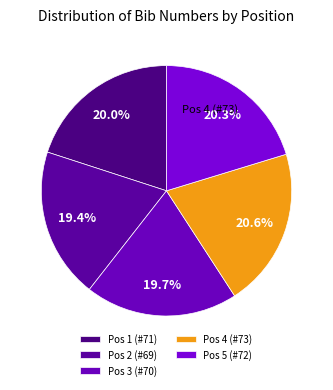

Does Pos 3 (#70) account for over 50% of the chart?

No